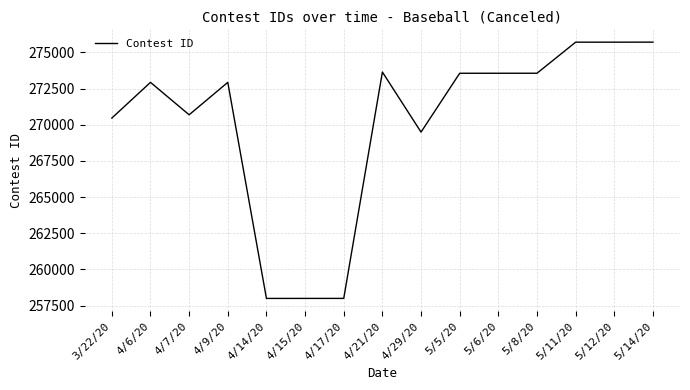

The value at 4/21/20 is 414892. True or false?

False